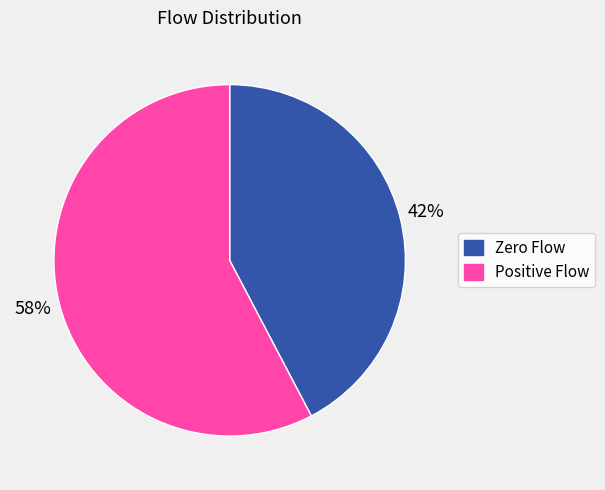

Is there a majority slice in this chart?

Yes